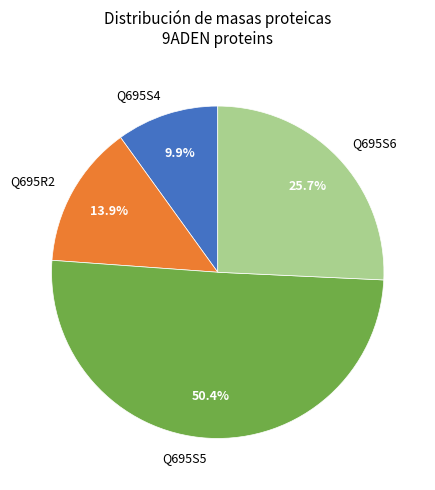

The Q695S6 slice represents 17% of the pie. True or false?

False